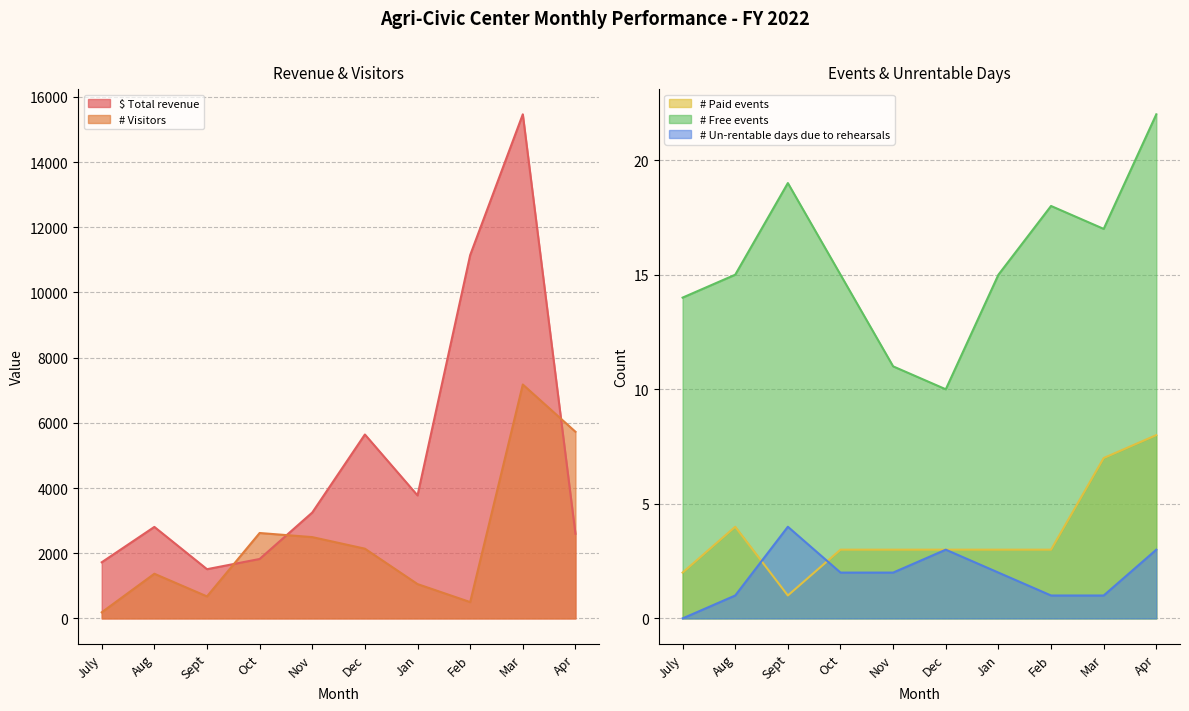

What is the sum of the # Un-rentable days due to rehearsals values at Jan and Sept?

6